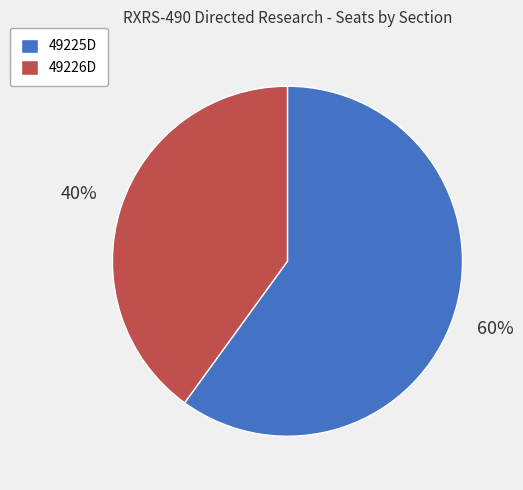

Does any single category account for the majority?

Yes